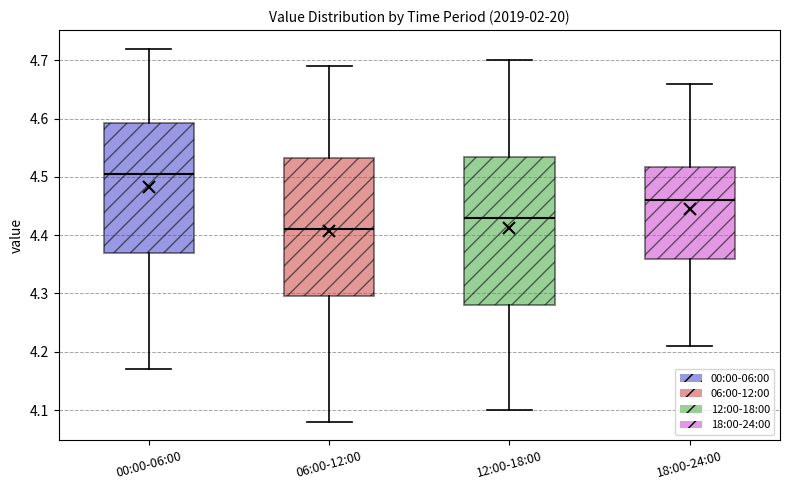

Which box is the tallest, from its lower edge to its upper edge?

12:00-18:00